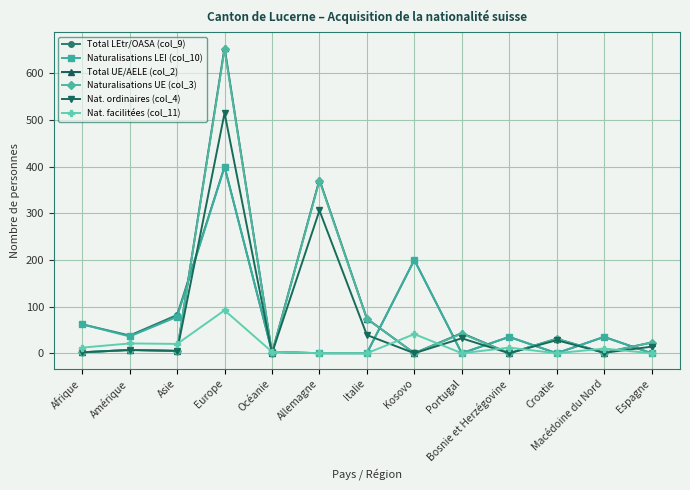

At how many categories does at least one series exceed 345?

2